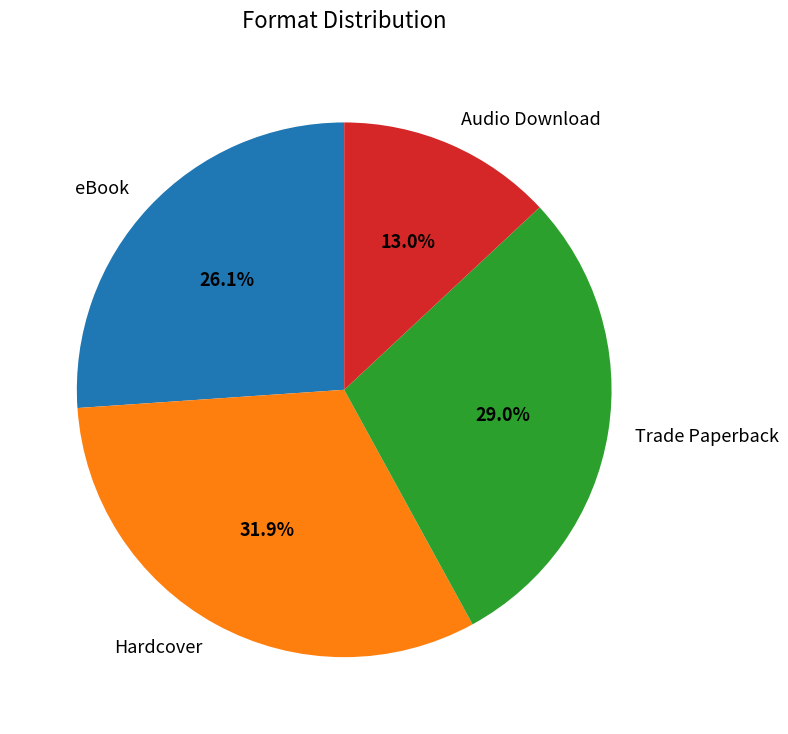

How much of the chart is everything except eBook?

73.9%